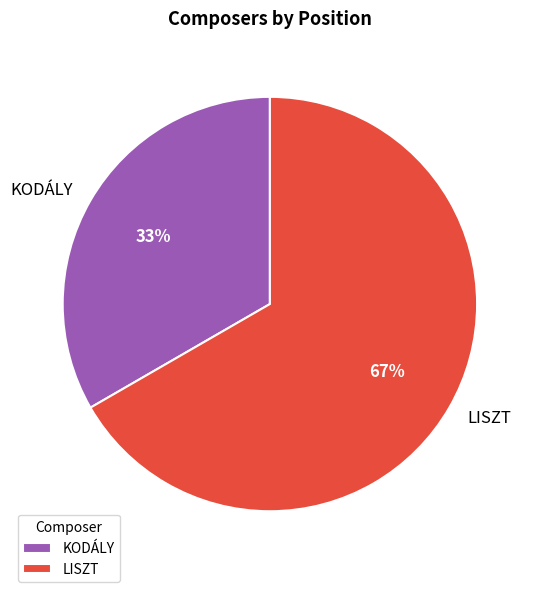

Do KODÁLY and LISZT together represent more than half of the pie?

Yes